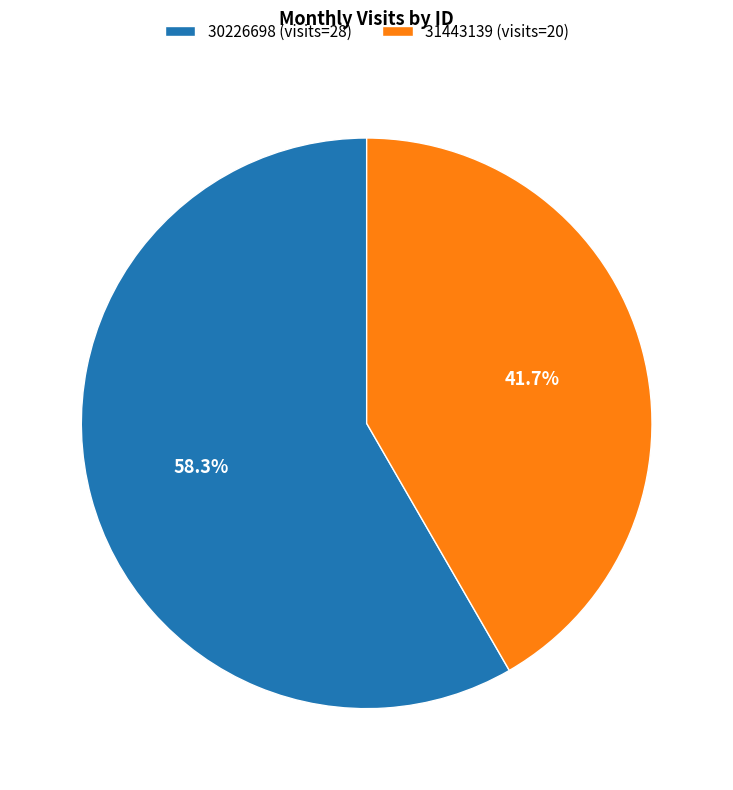

Does 30226698 represent more than half of the total?

Yes